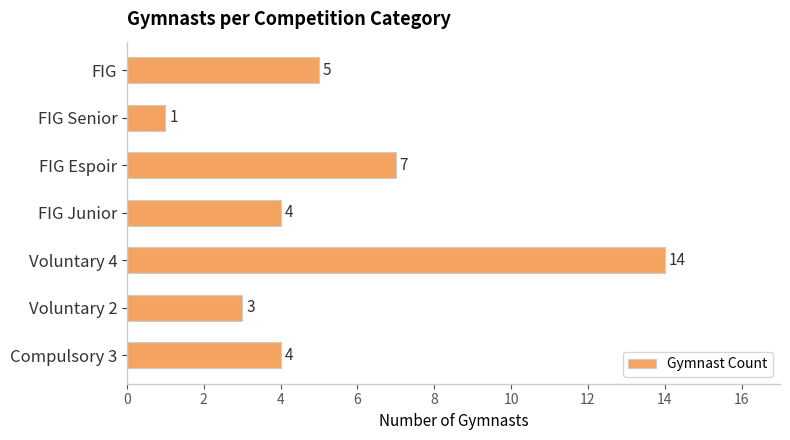

What is the sum of all values?

38